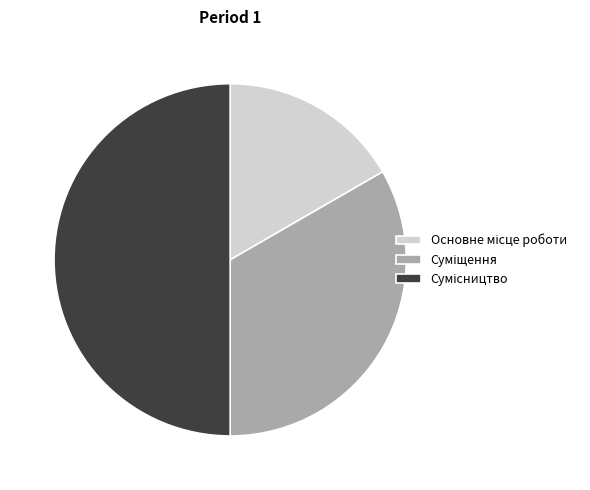

Count the number of slices in the pie.

3